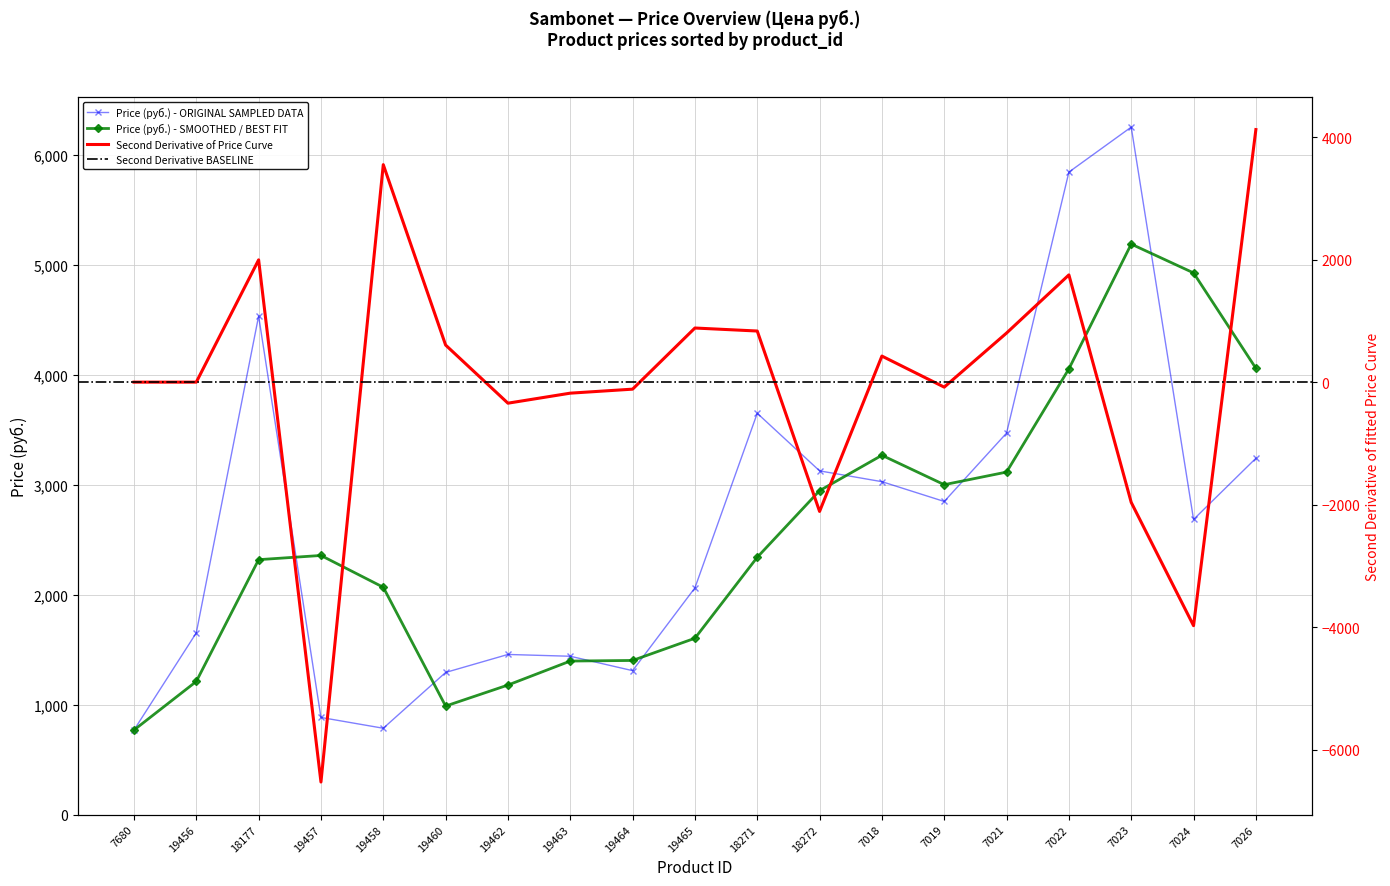

The chart shows a value of 3648.0 at 18271. True or false?

True